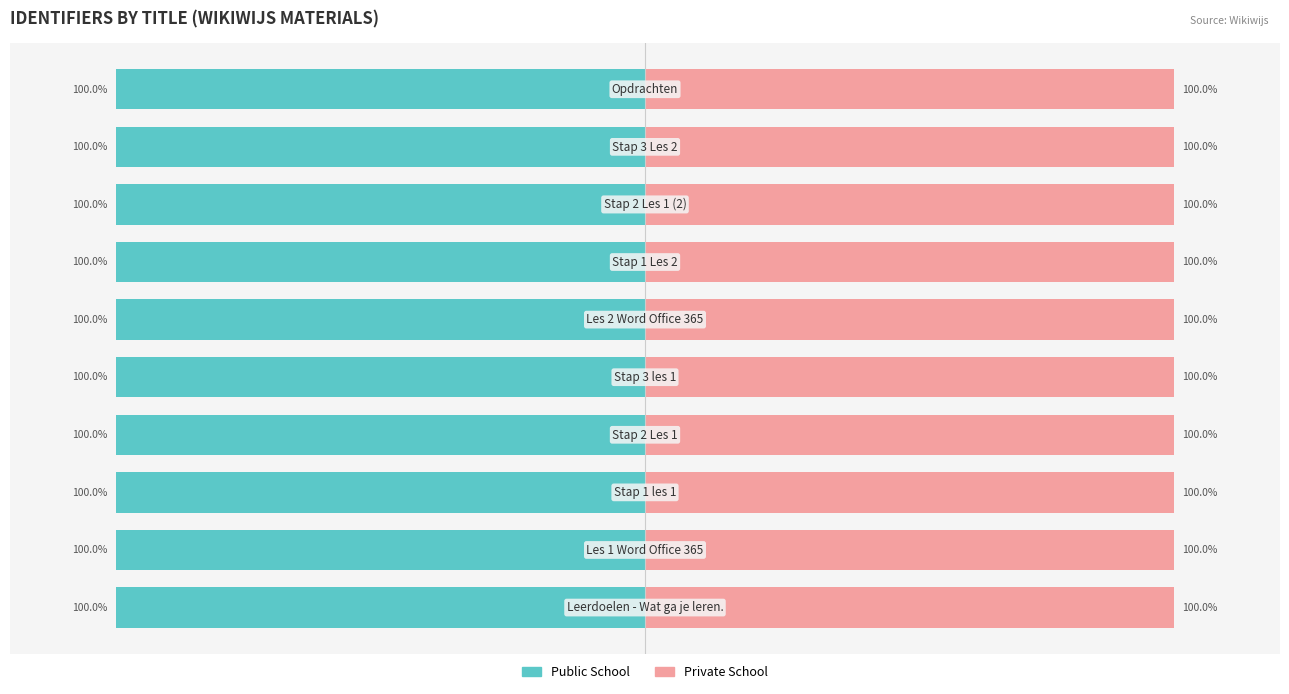

Count the number of data series in this chart.

2